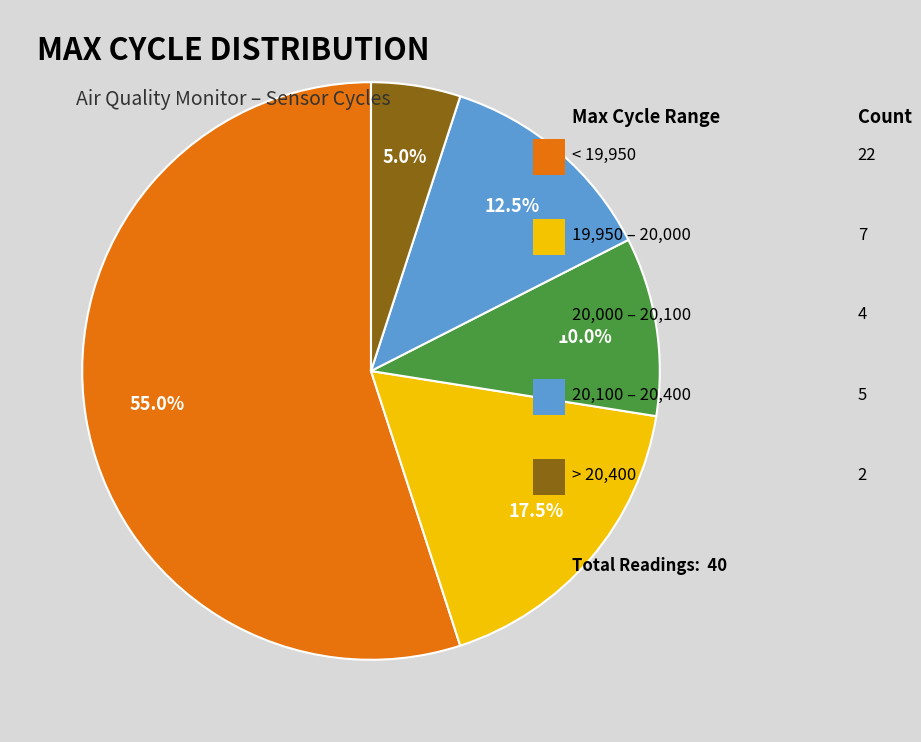

Is there any slice that represents more than half of the pie?

Yes